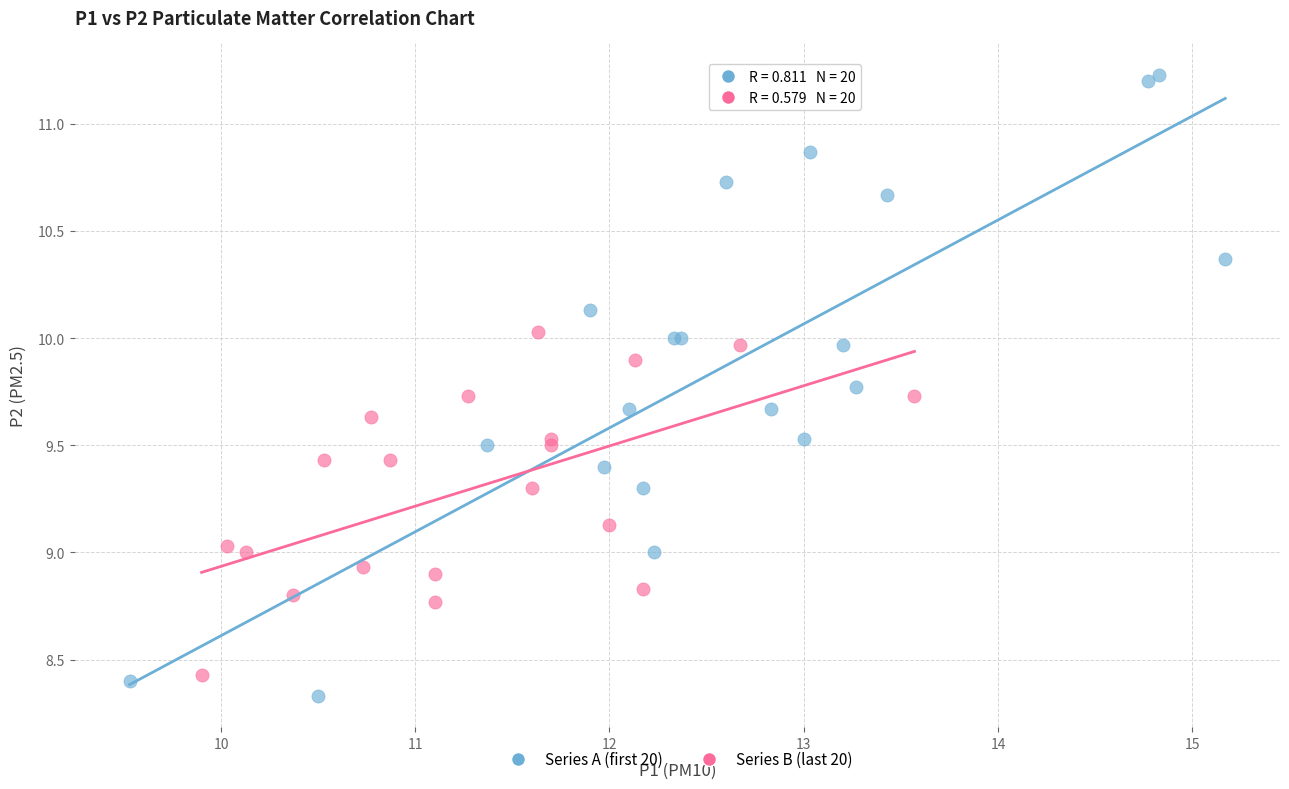

Which series has the widest spread of Y values?

Series A (first 20)